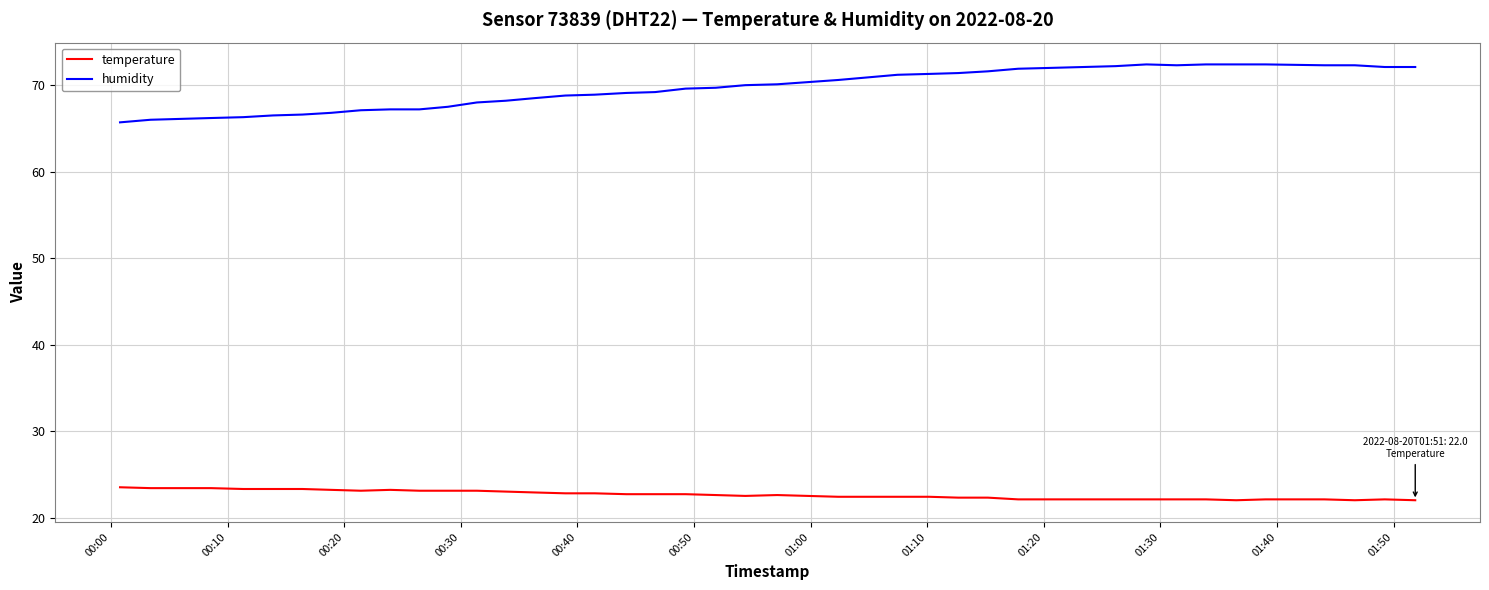

True or false: humidity and temperature cross at least once.

False